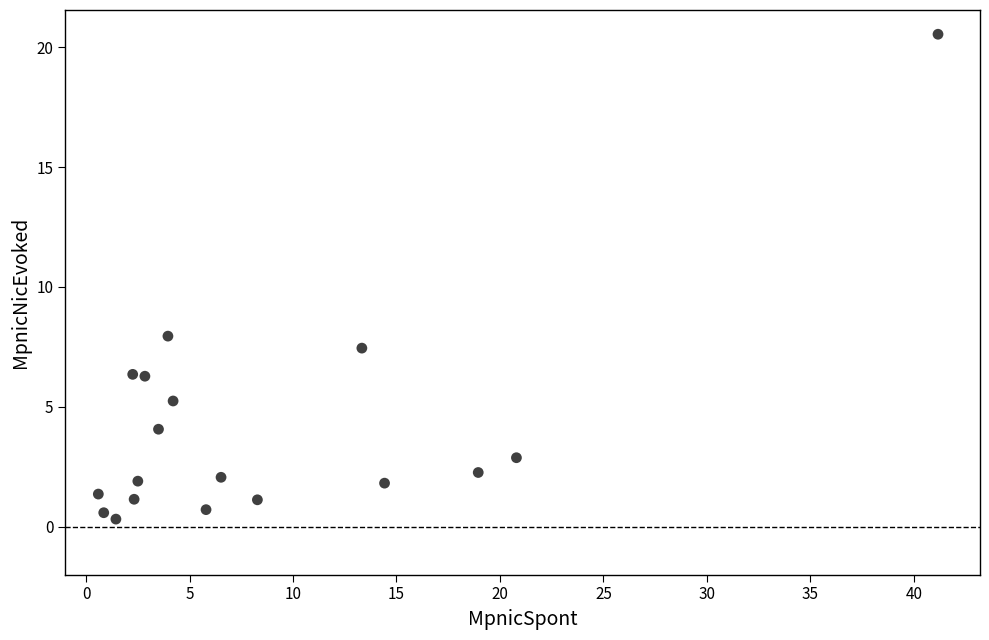

What is the range of X values (max minus min)?

40.6